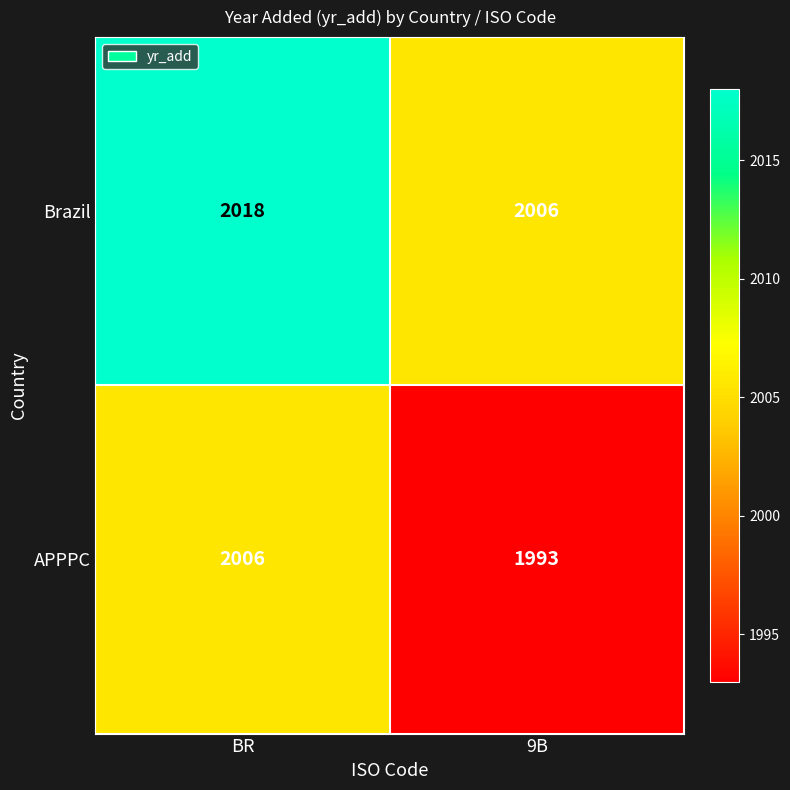

List the series in order of their overall mean, lowest first.

APPPC, Brazil